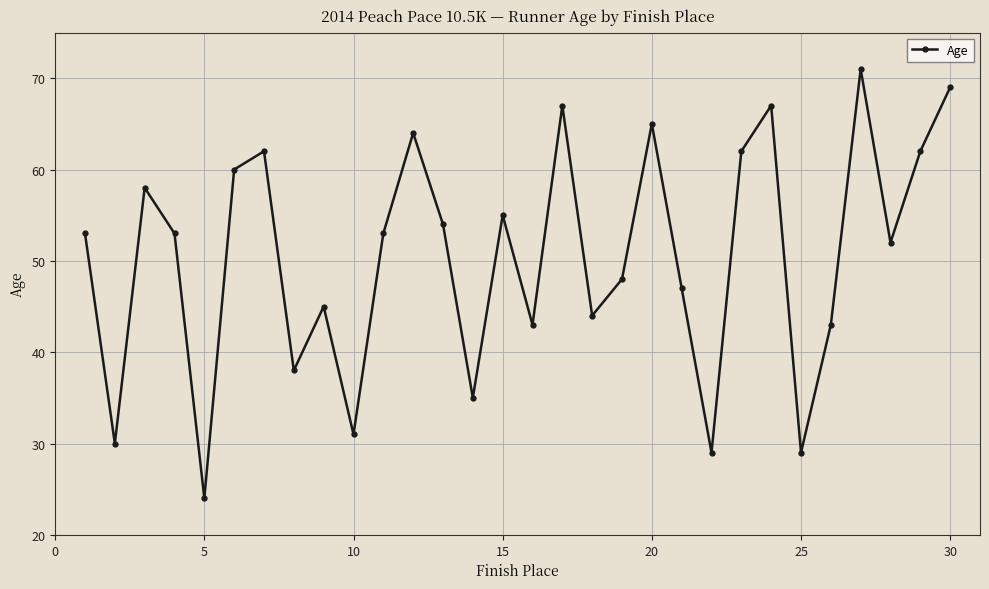

How many interior local peaks (higher than both neighbors) does the data have?

9